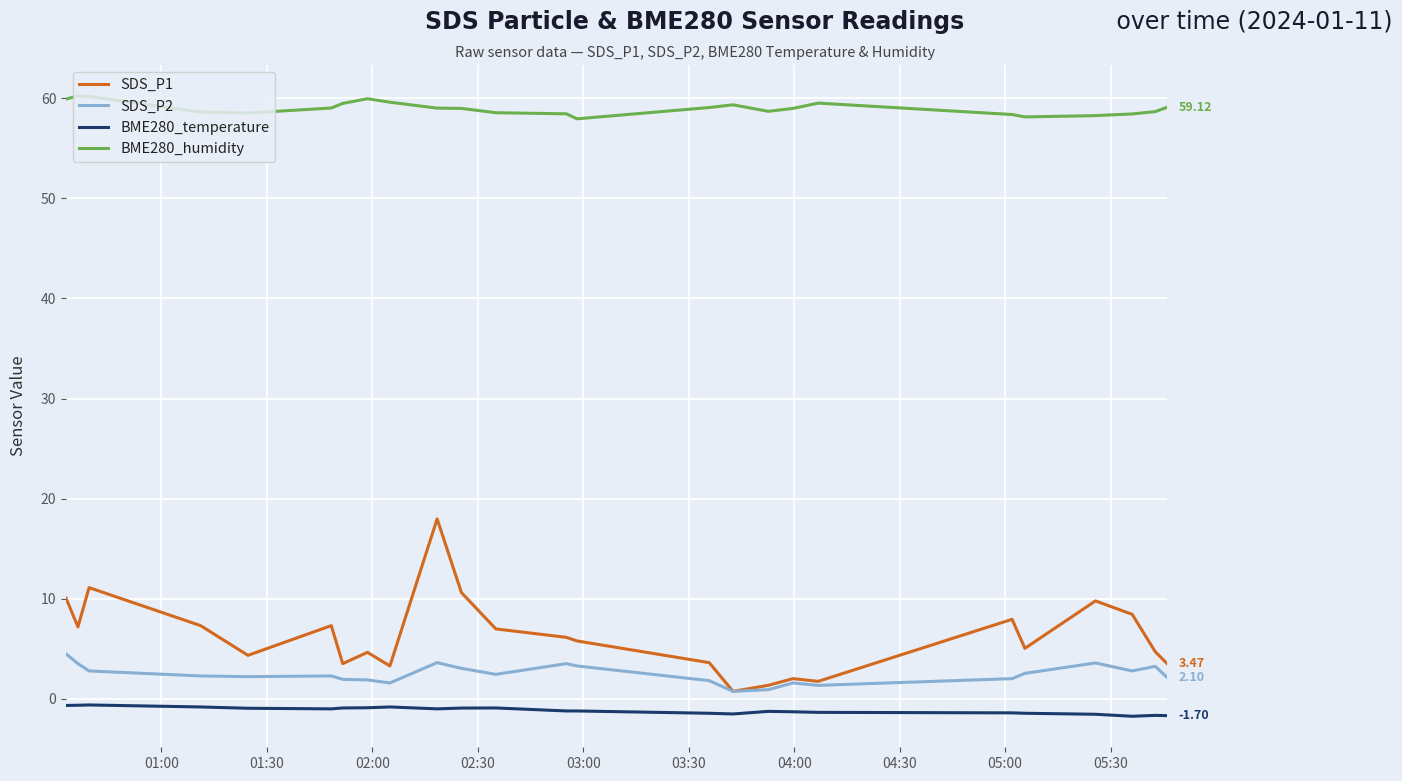

Which series has the largest total across all categories?

BME280_humidity